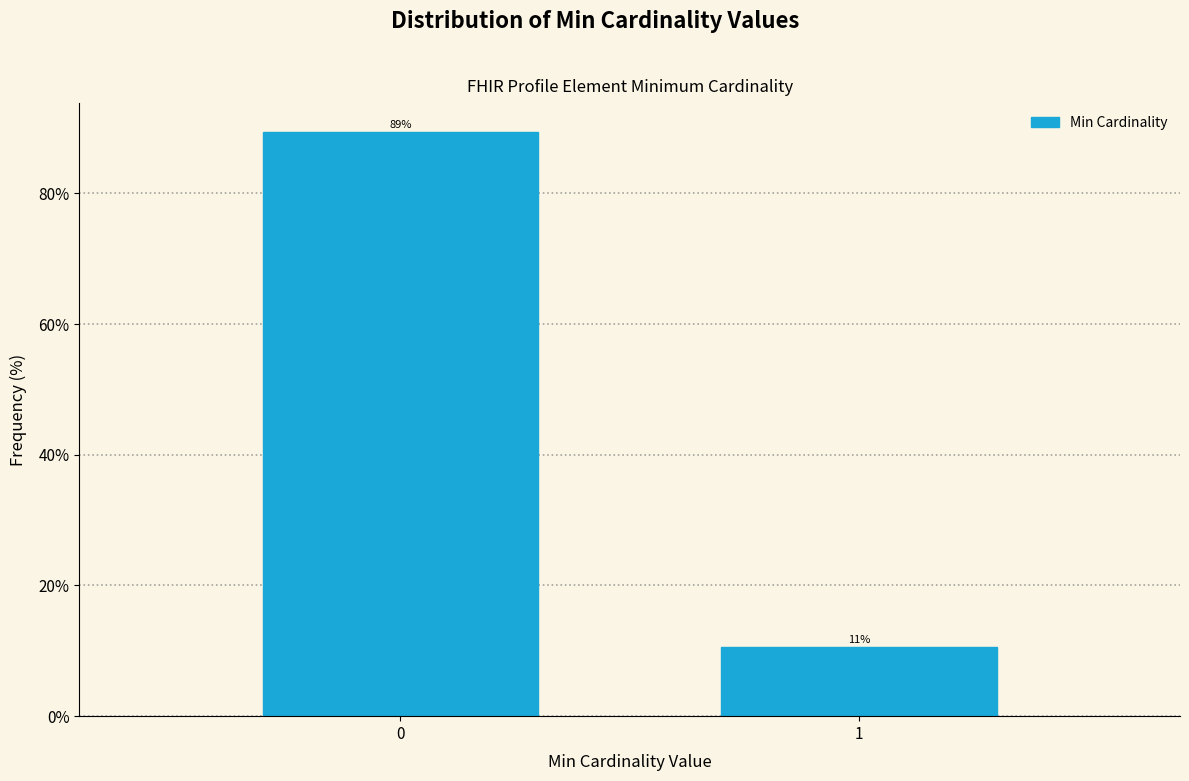

What is the minimum value shown in the chart?

10.6